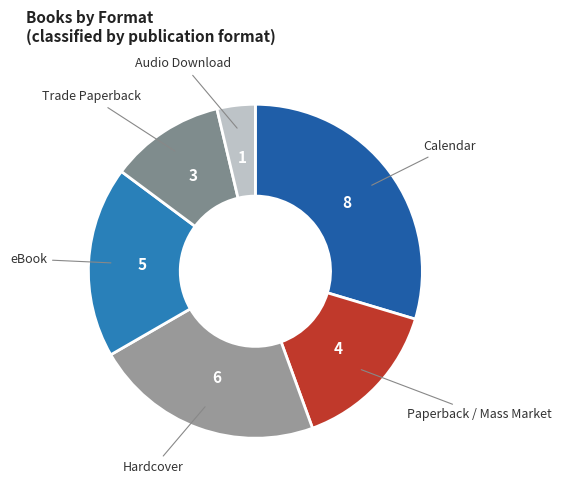

Do Paperback / Mass Market and Calendar together represent more than half of the pie?

No